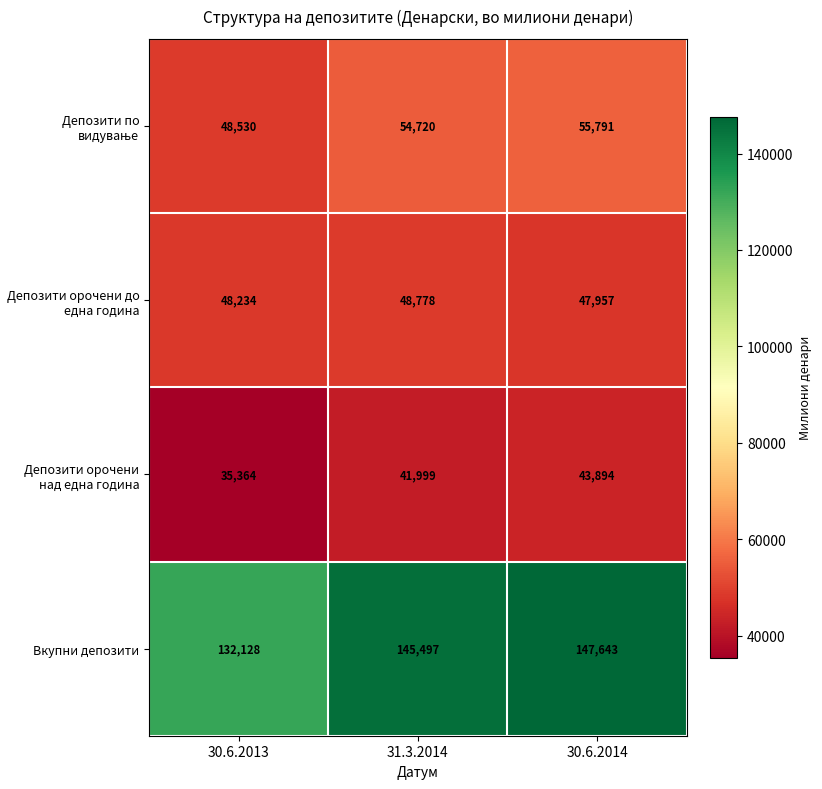

What is the spread (max minus min) of values at 31.3.2014?

103498